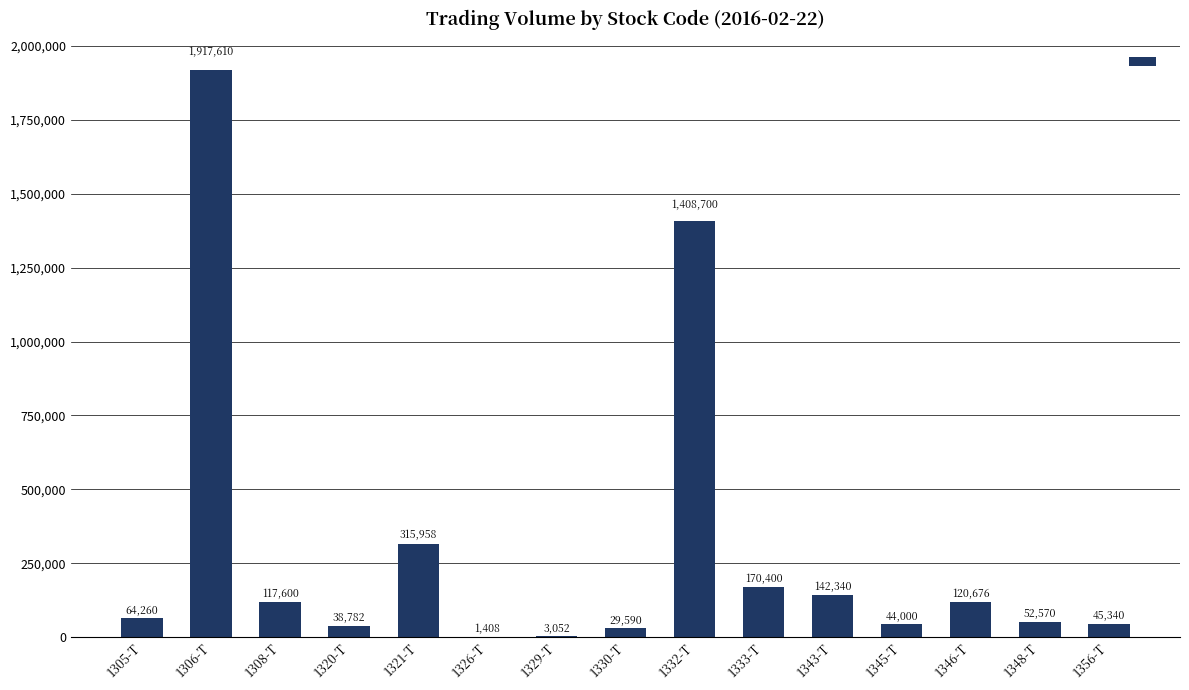

What is the maximum value shown in the chart?

1917610